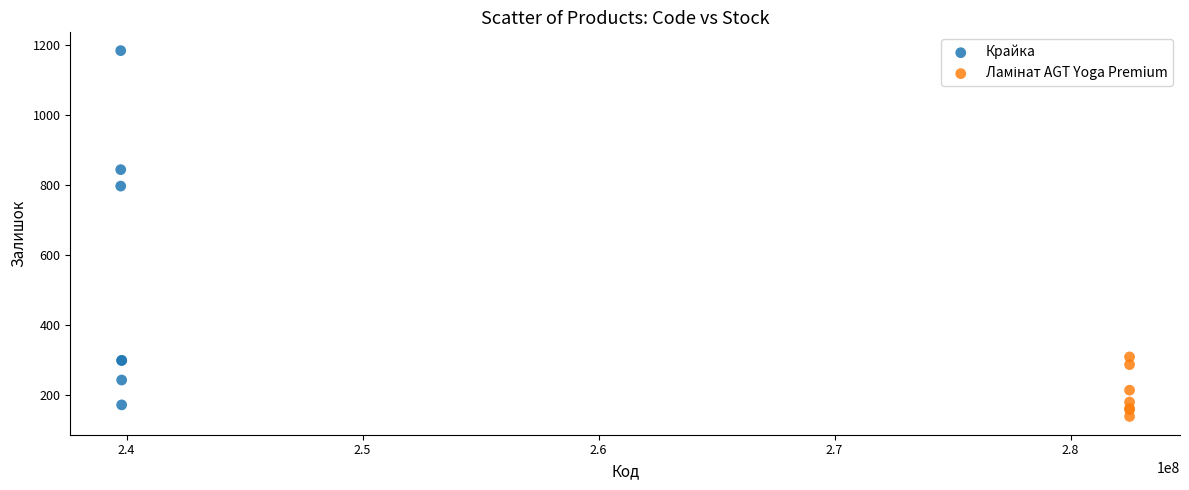

Which series has the largest Y range (max minus min)?

Крайка